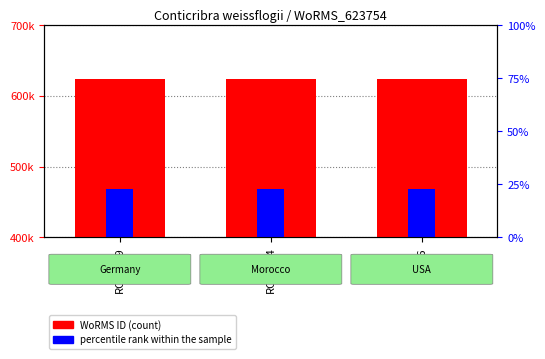

At RCC7064, list the series in order from smallest to largest.

percentile rank within the sample, WoRMS ID (count)